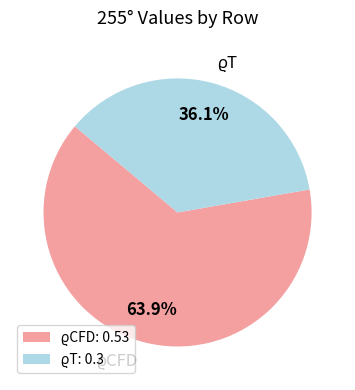

Is there a majority slice in this chart?

Yes